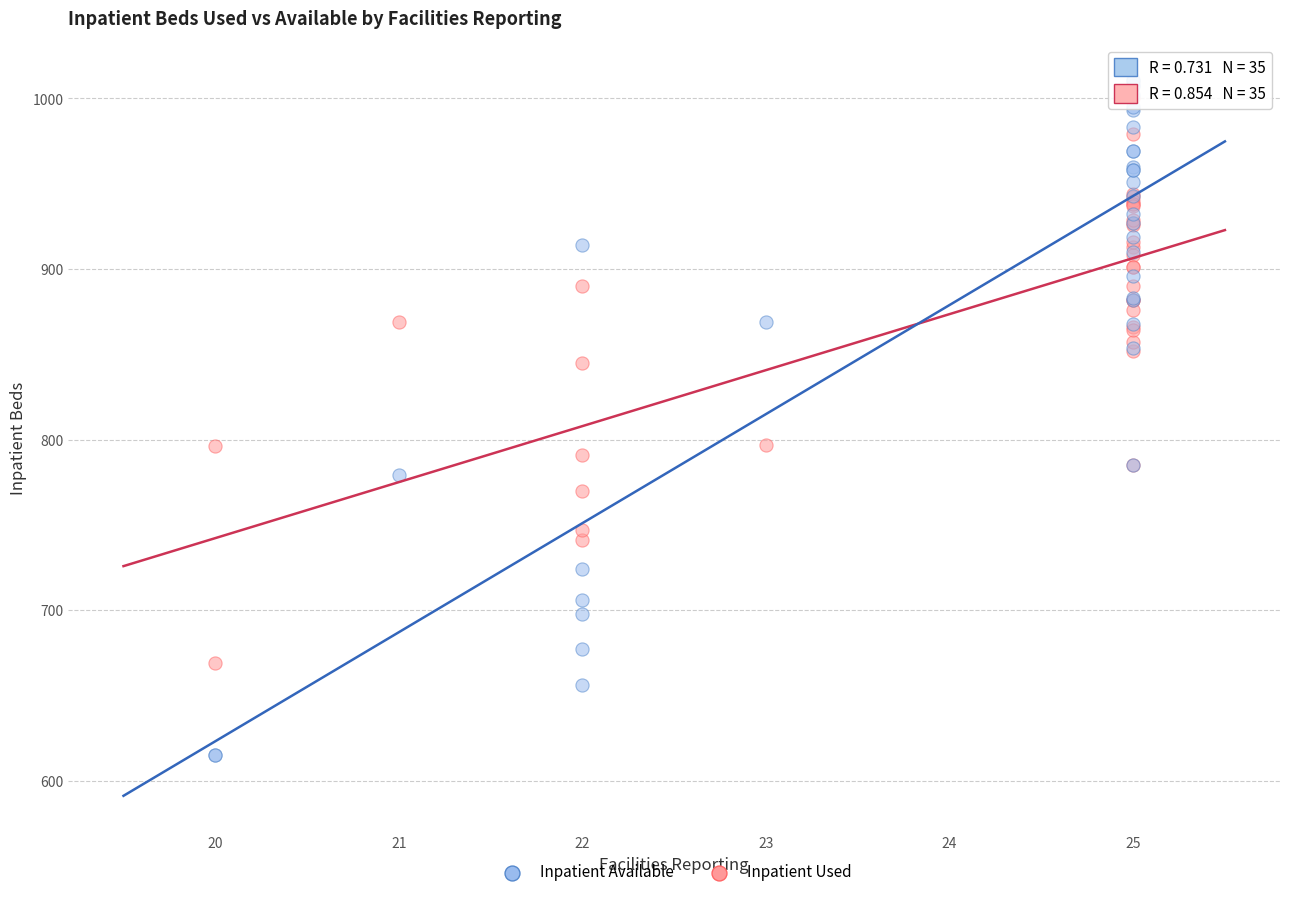

Which series contains the lowest Y value?

Inpatient Available